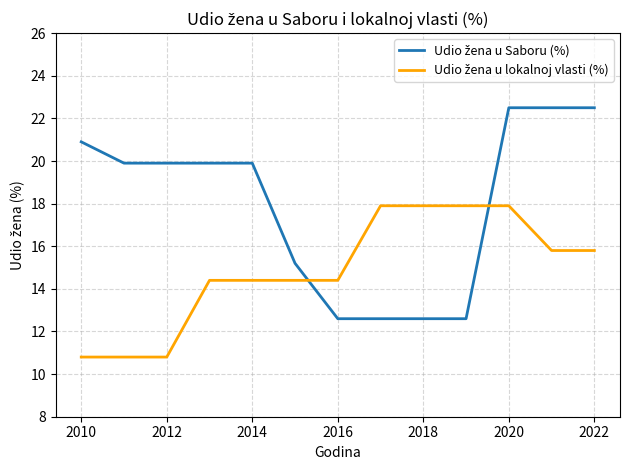

What is the greatest value displayed?

22.5